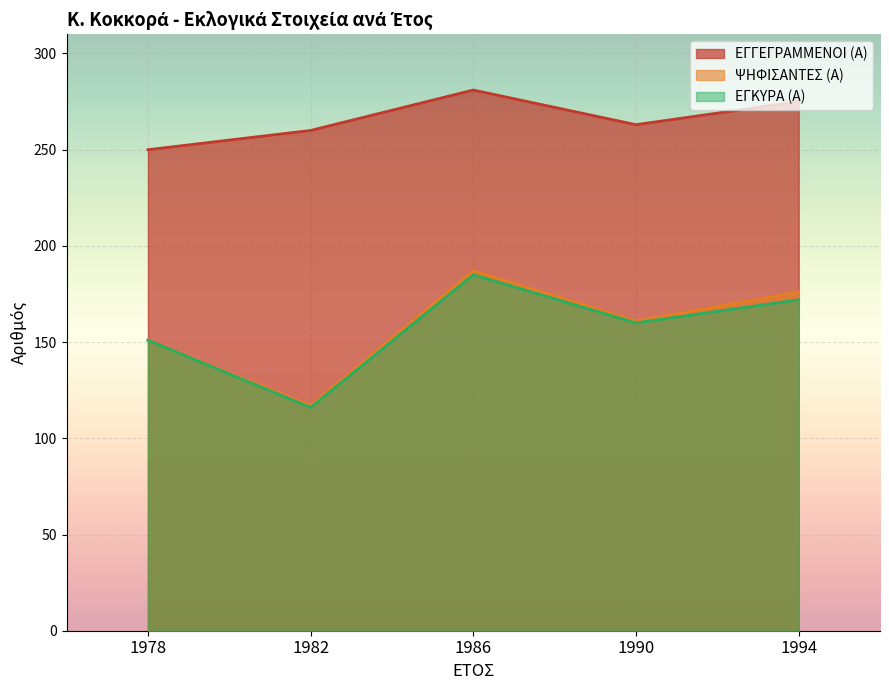

How many series are shown in this chart?

3